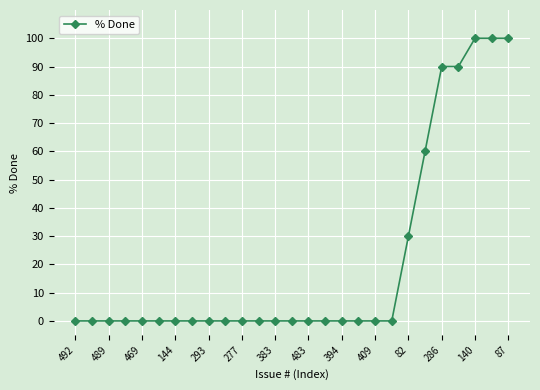

Count the number of categories in the chart.

27